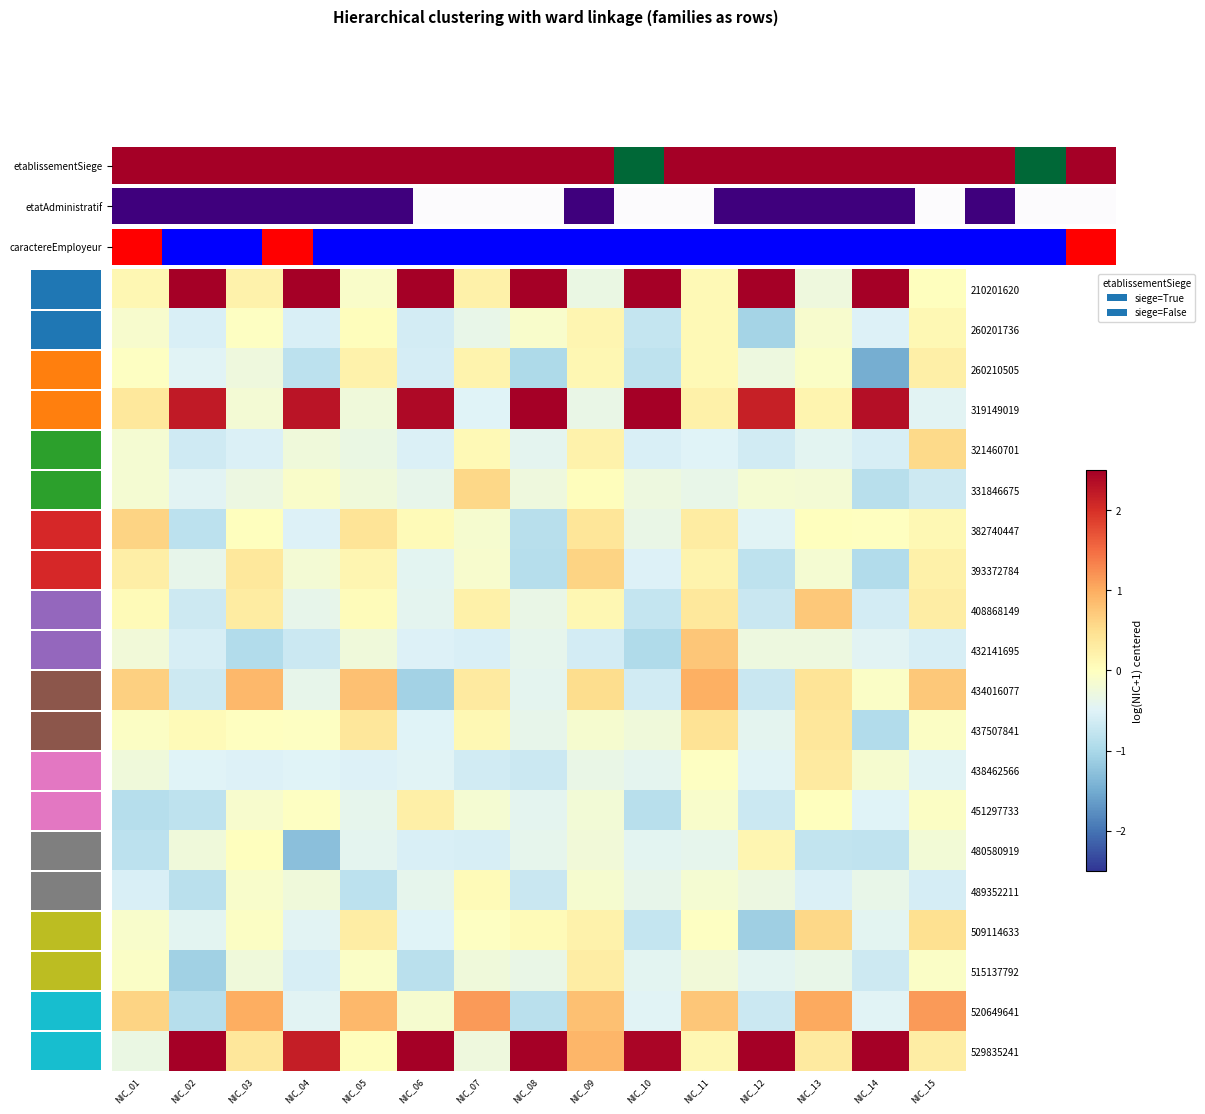

What is the average value of the 520649641 series?

0.2